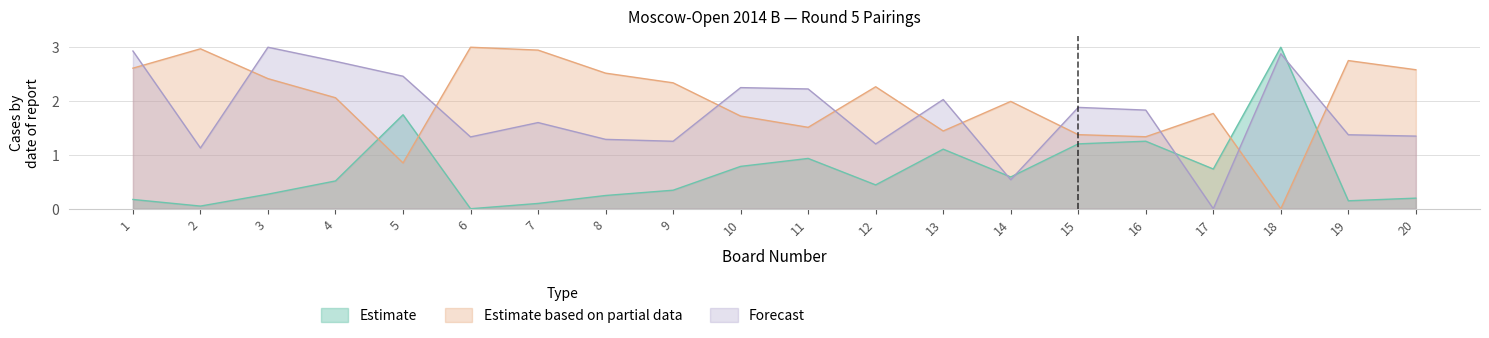

Count the number of data series in this chart.

3